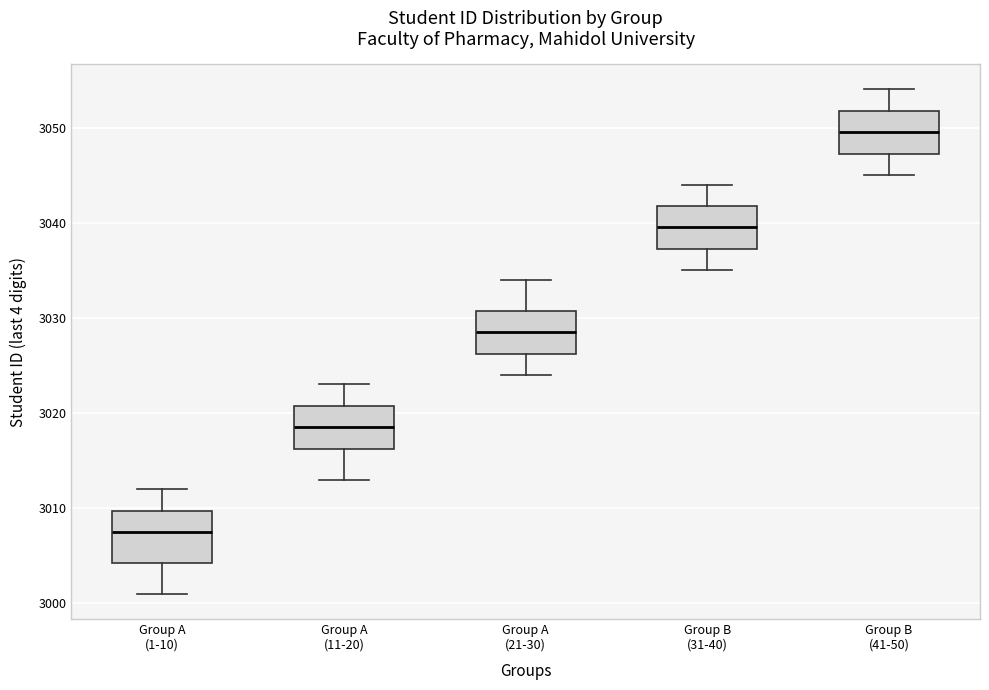

Comparing the boxes themselves (not the whiskers), which one is the tallest?

Group A (1-10)